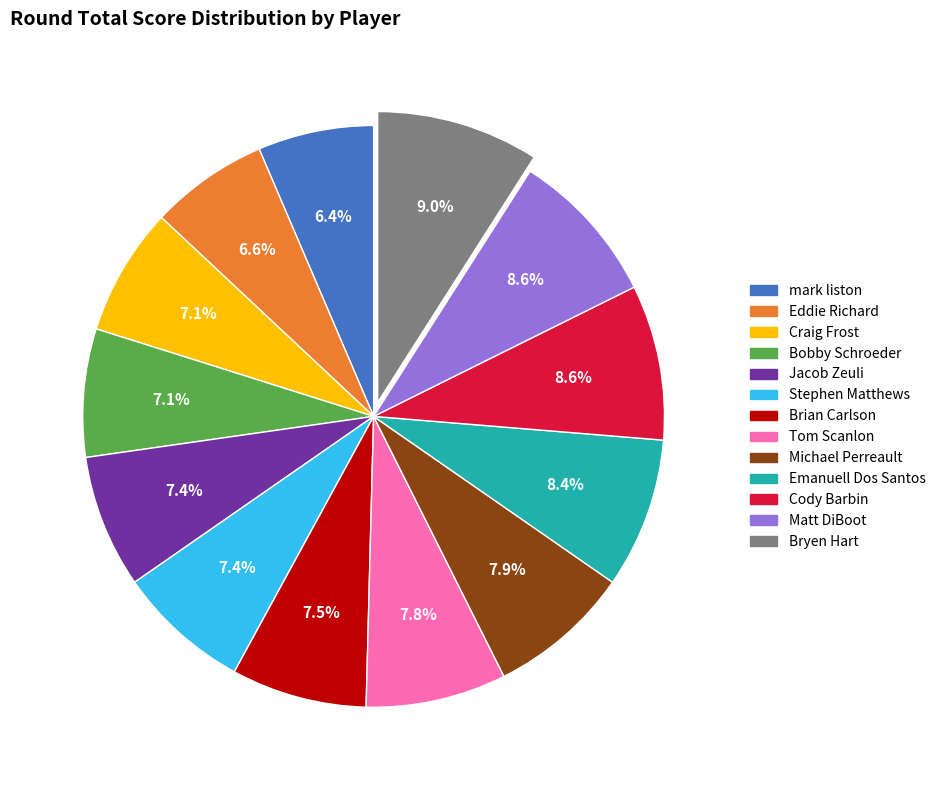

Does any single category account for the majority?

No